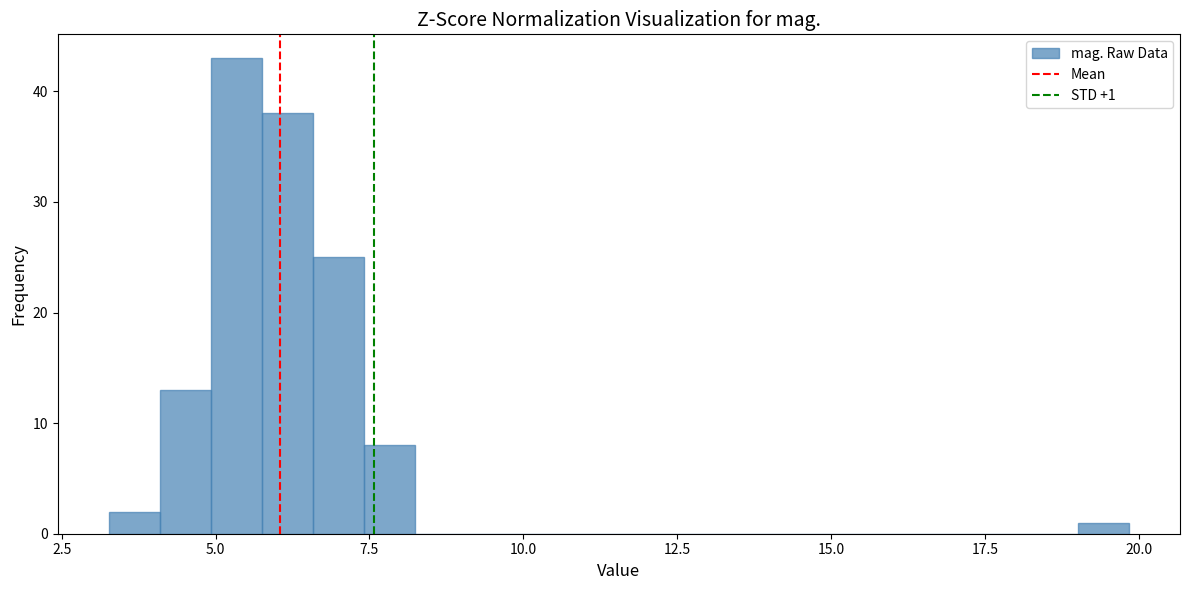

Read against the x-axis, roughly where is the centre of the tallest bar?

5.5